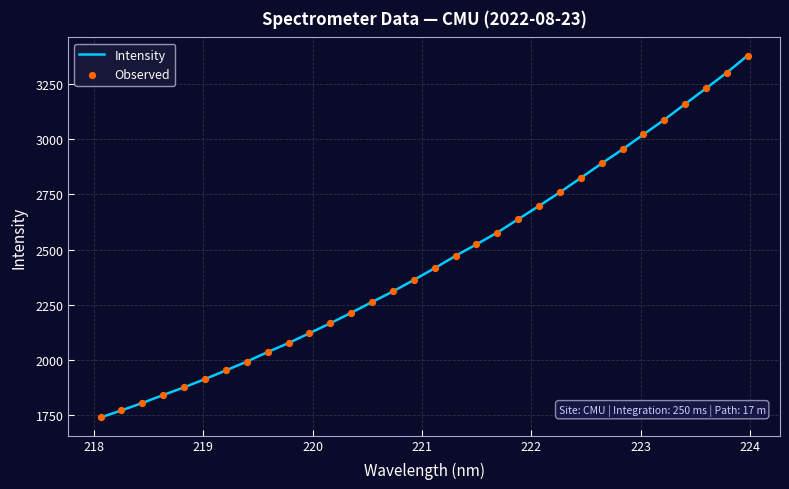

What is the difference between the maximum and minimum values?

1638.3